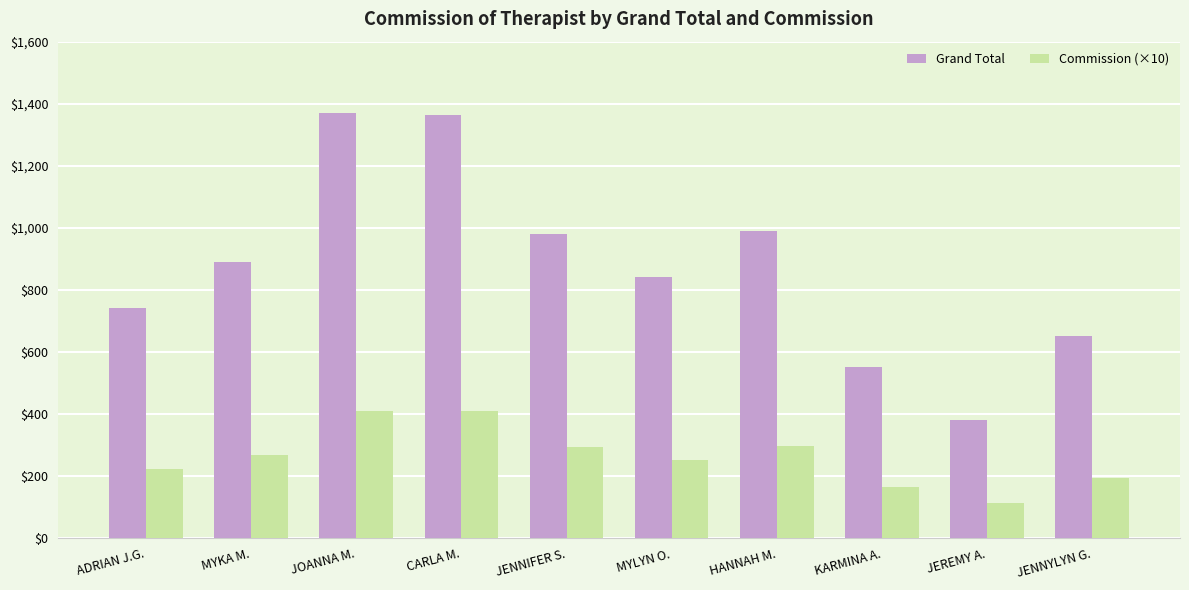

What is the difference between the second highest and second lowest values in the Grand Total series?

815.0